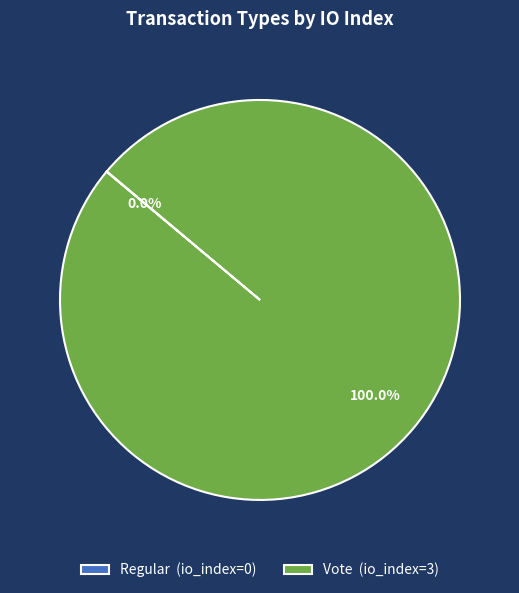

The Vote slice represents 100% of the pie. True or false?

True